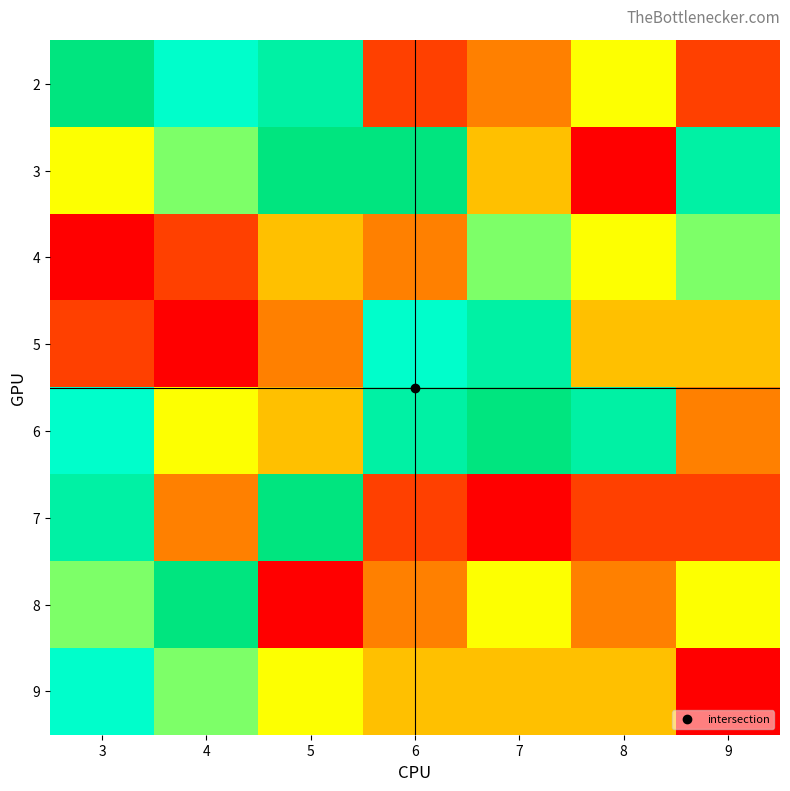

Reading left to right, what are all the values shown in this chart?

2: 3=9	4=7	5=8	6=2	7=3	8=5	9=2
3: 3=5	4=6	5=9	6=9	7=4	8=1	9=8
4: 3=1	4=2	5=4	6=3	7=6	8=5	9=6
5: 3=2	4=1	5=3	6=7	7=8	8=4	9=4
6: 3=7	4=5	5=4	6=8	7=9	8=8	9=3
7: 3=8	4=3	5=9	6=2	7=1	8=2	9=2
8: 3=6	4=9	5=1	6=3	7=5	8=3	9=5
9: 3=7	4=6	5=5	6=4	7=4	8=4	9=1